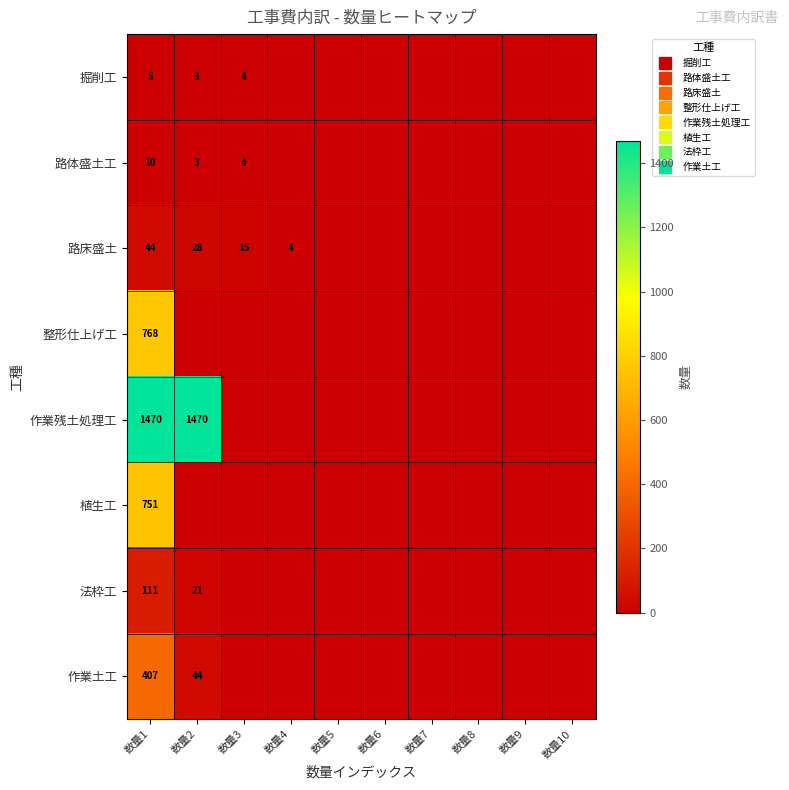

What is the difference between the maximum and minimum values in the 掘削工 series?

5